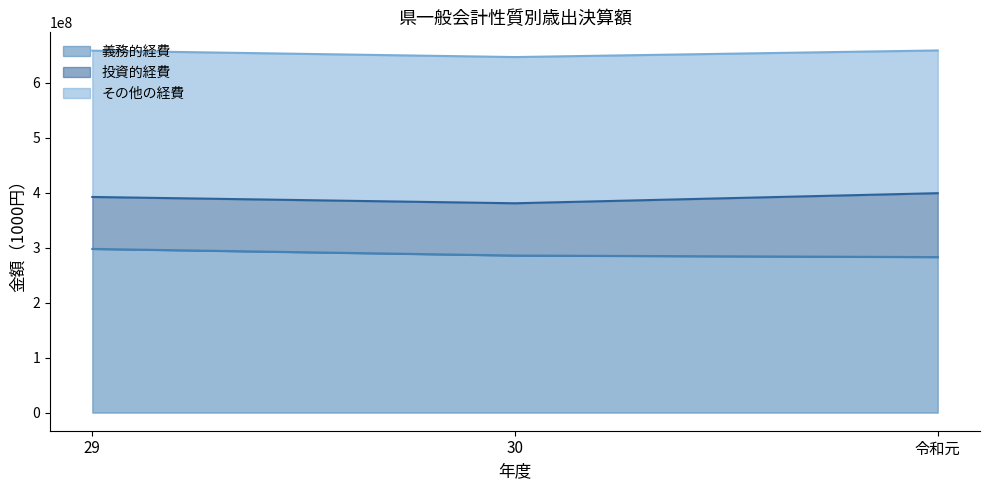

Reading right to left, list all the values displayed in this chart.

義務的経費: 令和元=282955284	30=285769679	29=297823589
投資的経費: 令和元=116287061	30=95099952	29=94531368
その他の経費: 令和元=259662345	30=266000824	29=266122530